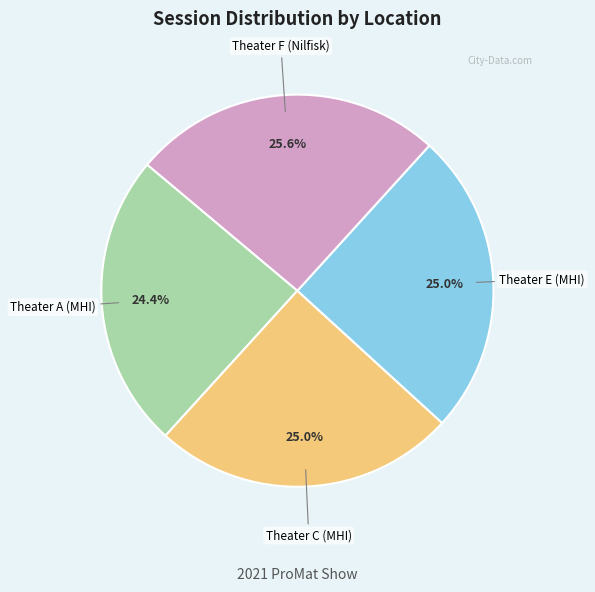

Is there a majority slice in this chart?

No